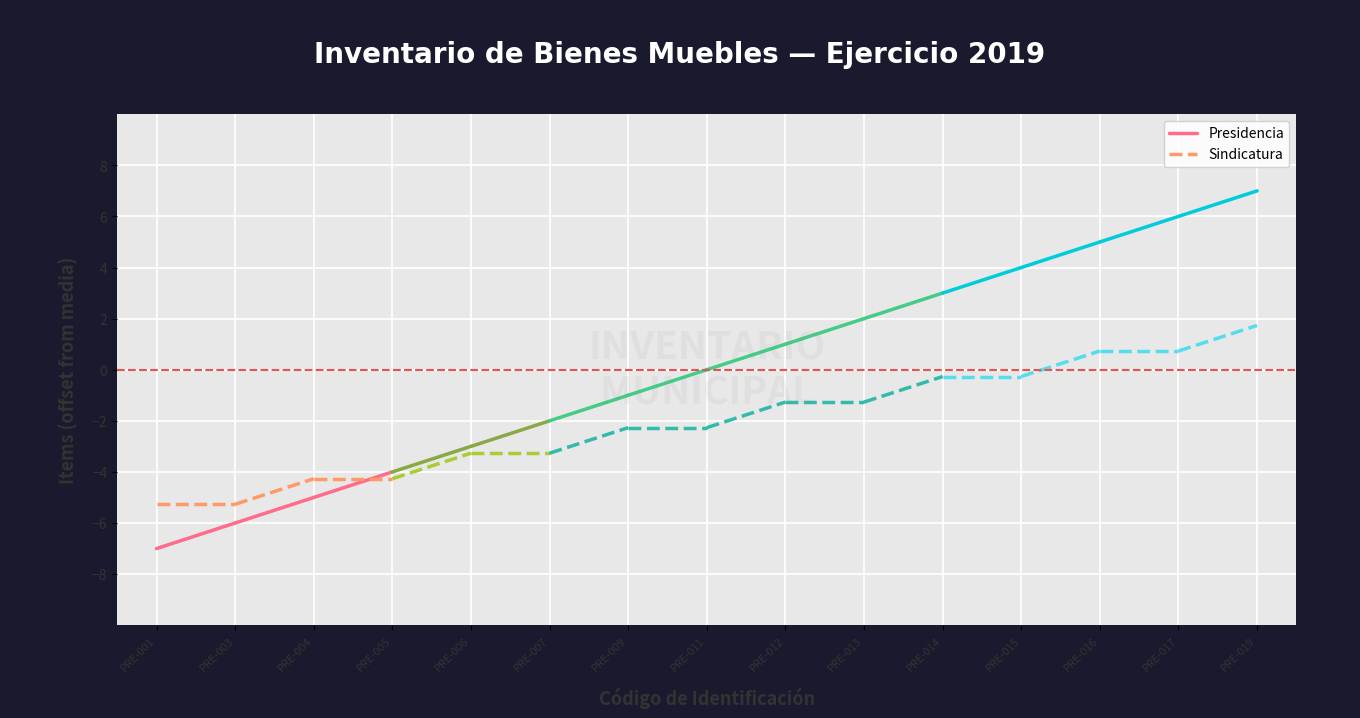

Is the value of Presidencia at PRE-003 greater than the value of Sindicatura at PRE-003?

No